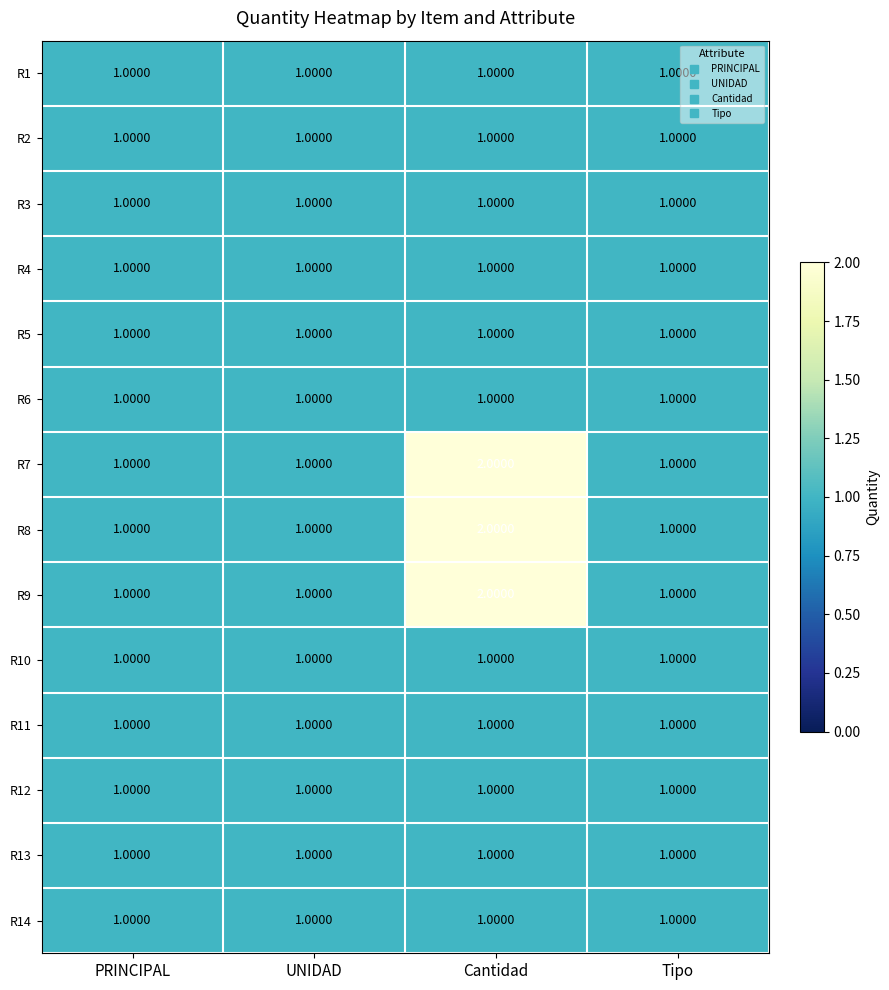

What is the smallest value displayed?

1